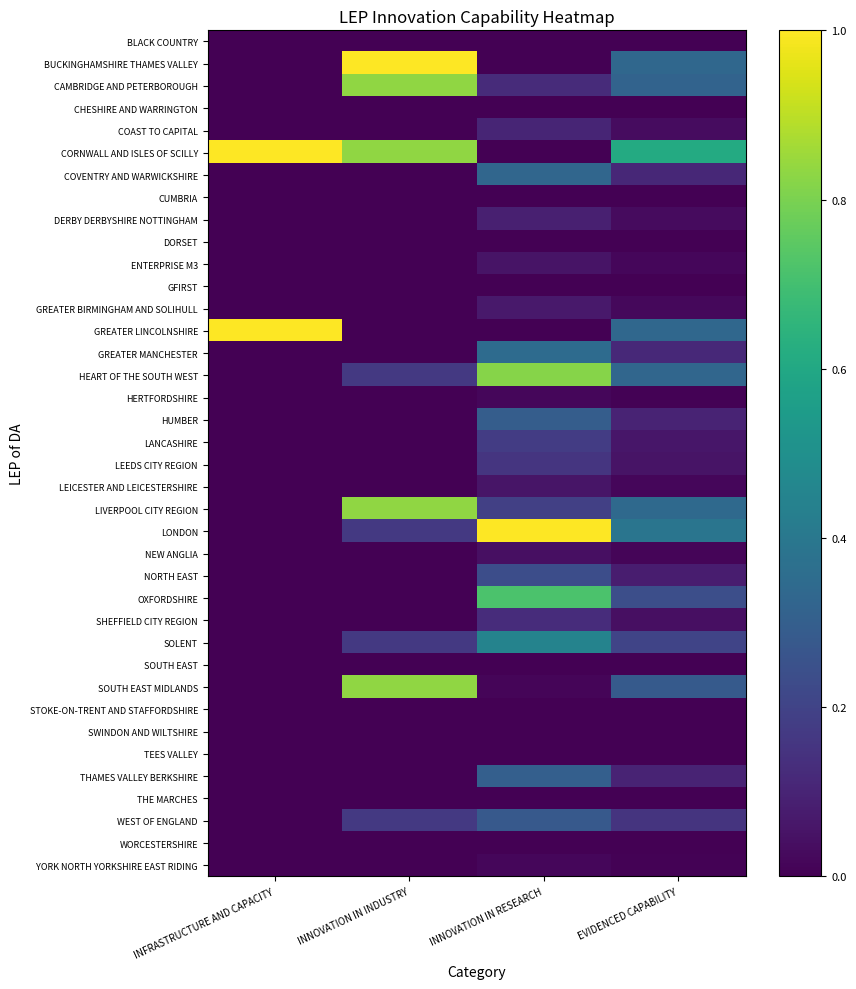

Reading right to left, transcribe all the data shown in this chart.

BLACK COUNTRY: EVIDENCED CAPABILITY=0.0	INNOVATION IN RESEARCH=0.0	INNOVATION IN INDUSTRY=0.0	INFRASTRUCTURE AND CAPACITY=0.0
BUCKINGHAMSHIRE THAMES VALLEY: EVIDENCED CAPABILITY=0.3	INNOVATION IN RESEARCH=0.0	INNOVATION IN INDUSTRY=1.0	INFRASTRUCTURE AND CAPACITY=0.0
CAMBRIDGE AND PETERBOROUGH: EVIDENCED CAPABILITY=0.3	INNOVATION IN RESEARCH=0.1	INNOVATION IN INDUSTRY=0.8	INFRASTRUCTURE AND CAPACITY=0.0
CHESHIRE AND WARRINGTON: EVIDENCED CAPABILITY=0.0	INNOVATION IN RESEARCH=0.0	INNOVATION IN INDUSTRY=0.0	INFRASTRUCTURE AND CAPACITY=0.0
COAST TO CAPITAL: EVIDENCED CAPABILITY=0.0	INNOVATION IN RESEARCH=0.1	INNOVATION IN INDUSTRY=0.0	INFRASTRUCTURE AND CAPACITY=0.0
CORNWALL AND ISLES OF SCILLY: EVIDENCED CAPABILITY=0.6	INNOVATION IN RESEARCH=0.0	INNOVATION IN INDUSTRY=0.8	INFRASTRUCTURE AND CAPACITY=1.0
COVENTRY AND WARWICKSHIRE: EVIDENCED CAPABILITY=0.1	INNOVATION IN RESEARCH=0.3	INNOVATION IN INDUSTRY=0.0	INFRASTRUCTURE AND CAPACITY=0.0
CUMBRIA: EVIDENCED CAPABILITY=0.0	INNOVATION IN RESEARCH=0.0	INNOVATION IN INDUSTRY=0.0	INFRASTRUCTURE AND CAPACITY=0.0
DERBY DERBYSHIRE NOTTINGHAM: EVIDENCED CAPABILITY=0.0	INNOVATION IN RESEARCH=0.1	INNOVATION IN INDUSTRY=0.0	INFRASTRUCTURE AND CAPACITY=0.0
DORSET: EVIDENCED CAPABILITY=0.0	INNOVATION IN RESEARCH=0.0	INNOVATION IN INDUSTRY=0.0	INFRASTRUCTURE AND CAPACITY=0.0
ENTERPRISE M3: EVIDENCED CAPABILITY=0.0	INNOVATION IN RESEARCH=0.1	INNOVATION IN INDUSTRY=0.0	INFRASTRUCTURE AND CAPACITY=0.0
GFIRST: EVIDENCED CAPABILITY=0.0	INNOVATION IN RESEARCH=0.0	INNOVATION IN INDUSTRY=0.0	INFRASTRUCTURE AND CAPACITY=0.0
GREATER BIRMINGHAM AND SOLIHULL: EVIDENCED CAPABILITY=0.0	INNOVATION IN RESEARCH=0.1	INNOVATION IN INDUSTRY=0.0	INFRASTRUCTURE AND CAPACITY=0.0
GREATER LINCOLNSHIRE: EVIDENCED CAPABILITY=0.3	INNOVATION IN RESEARCH=0.0	INNOVATION IN INDUSTRY=0.0	INFRASTRUCTURE AND CAPACITY=1.0
GREATER MANCHESTER: EVIDENCED CAPABILITY=0.1	INNOVATION IN RESEARCH=0.3	INNOVATION IN INDUSTRY=0.0	INFRASTRUCTURE AND CAPACITY=0.0
HEART OF THE SOUTH WEST: EVIDENCED CAPABILITY=0.3	INNOVATION IN RESEARCH=0.8	INNOVATION IN INDUSTRY=0.2	INFRASTRUCTURE AND CAPACITY=0.0
HERTFORDSHIRE: EVIDENCED CAPABILITY=0.0	INNOVATION IN RESEARCH=0.0	INNOVATION IN INDUSTRY=0.0	INFRASTRUCTURE AND CAPACITY=0.0
HUMBER: EVIDENCED CAPABILITY=0.1	INNOVATION IN RESEARCH=0.3	INNOVATION IN INDUSTRY=0.0	INFRASTRUCTURE AND CAPACITY=0.0
LANCASHIRE: EVIDENCED CAPABILITY=0.1	INNOVATION IN RESEARCH=0.2	INNOVATION IN INDUSTRY=0.0	INFRASTRUCTURE AND CAPACITY=0.0
LEEDS CITY REGION: EVIDENCED CAPABILITY=0.1	INNOVATION IN RESEARCH=0.2	INNOVATION IN INDUSTRY=0.0	INFRASTRUCTURE AND CAPACITY=0.0
LEICESTER AND LEICESTERSHIRE: EVIDENCED CAPABILITY=0.0	INNOVATION IN RESEARCH=0.1	INNOVATION IN INDUSTRY=0.0	INFRASTRUCTURE AND CAPACITY=0.0
LIVERPOOL CITY REGION: EVIDENCED CAPABILITY=0.3	INNOVATION IN RESEARCH=0.2	INNOVATION IN INDUSTRY=0.8	INFRASTRUCTURE AND CAPACITY=0.0
LONDON: EVIDENCED CAPABILITY=0.4	INNOVATION IN RESEARCH=1.0	INNOVATION IN INDUSTRY=0.2	INFRASTRUCTURE AND CAPACITY=0.0
NEW ANGLIA: EVIDENCED CAPABILITY=0.0	INNOVATION IN RESEARCH=0.0	INNOVATION IN INDUSTRY=0.0	INFRASTRUCTURE AND CAPACITY=0.0
NORTH EAST: EVIDENCED CAPABILITY=0.1	INNOVATION IN RESEARCH=0.2	INNOVATION IN INDUSTRY=0.0	INFRASTRUCTURE AND CAPACITY=0.0
OXFORDSHIRE: EVIDENCED CAPABILITY=0.2	INNOVATION IN RESEARCH=0.7	INNOVATION IN INDUSTRY=0.0	INFRASTRUCTURE AND CAPACITY=0.0
SHEFFIELD CITY REGION: EVIDENCED CAPABILITY=0.0	INNOVATION IN RESEARCH=0.1	INNOVATION IN INDUSTRY=0.0	INFRASTRUCTURE AND CAPACITY=0.0
SOLENT: EVIDENCED CAPABILITY=0.2	INNOVATION IN RESEARCH=0.4	INNOVATION IN INDUSTRY=0.2	INFRASTRUCTURE AND CAPACITY=0.0
SOUTH EAST: EVIDENCED CAPABILITY=0.0	INNOVATION IN RESEARCH=0.0	INNOVATION IN INDUSTRY=0.0	INFRASTRUCTURE AND CAPACITY=0.0
SOUTH EAST MIDLANDS: EVIDENCED CAPABILITY=0.3	INNOVATION IN RESEARCH=0.0	INNOVATION IN INDUSTRY=0.8	INFRASTRUCTURE AND CAPACITY=0.0
STOKE-ON-TRENT AND STAFFORDSHIRE: EVIDENCED CAPABILITY=0.0	INNOVATION IN RESEARCH=0.0	INNOVATION IN INDUSTRY=0.0	INFRASTRUCTURE AND CAPACITY=0.0
SWINDON AND WILTSHIRE: EVIDENCED CAPABILITY=0.0	INNOVATION IN RESEARCH=0.0	INNOVATION IN INDUSTRY=0.0	INFRASTRUCTURE AND CAPACITY=0.0
TEES VALLEY: EVIDENCED CAPABILITY=0.0	INNOVATION IN RESEARCH=0.0	INNOVATION IN INDUSTRY=0.0	INFRASTRUCTURE AND CAPACITY=0.0
THAMES VALLEY BERKSHIRE: EVIDENCED CAPABILITY=0.1	INNOVATION IN RESEARCH=0.3	INNOVATION IN INDUSTRY=0.0	INFRASTRUCTURE AND CAPACITY=0.0
THE MARCHES: EVIDENCED CAPABILITY=0.0	INNOVATION IN RESEARCH=0.0	INNOVATION IN INDUSTRY=0.0	INFRASTRUCTURE AND CAPACITY=0.0
WEST OF ENGLAND: EVIDENCED CAPABILITY=0.1	INNOVATION IN RESEARCH=0.3	INNOVATION IN INDUSTRY=0.2	INFRASTRUCTURE AND CAPACITY=0.0
WORCESTERSHIRE: EVIDENCED CAPABILITY=0.0	INNOVATION IN RESEARCH=0.0	INNOVATION IN INDUSTRY=0.0	INFRASTRUCTURE AND CAPACITY=0.0
YORK NORTH YORKSHIRE EAST RIDING: EVIDENCED CAPABILITY=0.0	INNOVATION IN RESEARCH=0.0	INNOVATION IN INDUSTRY=0.0	INFRASTRUCTURE AND CAPACITY=0.0